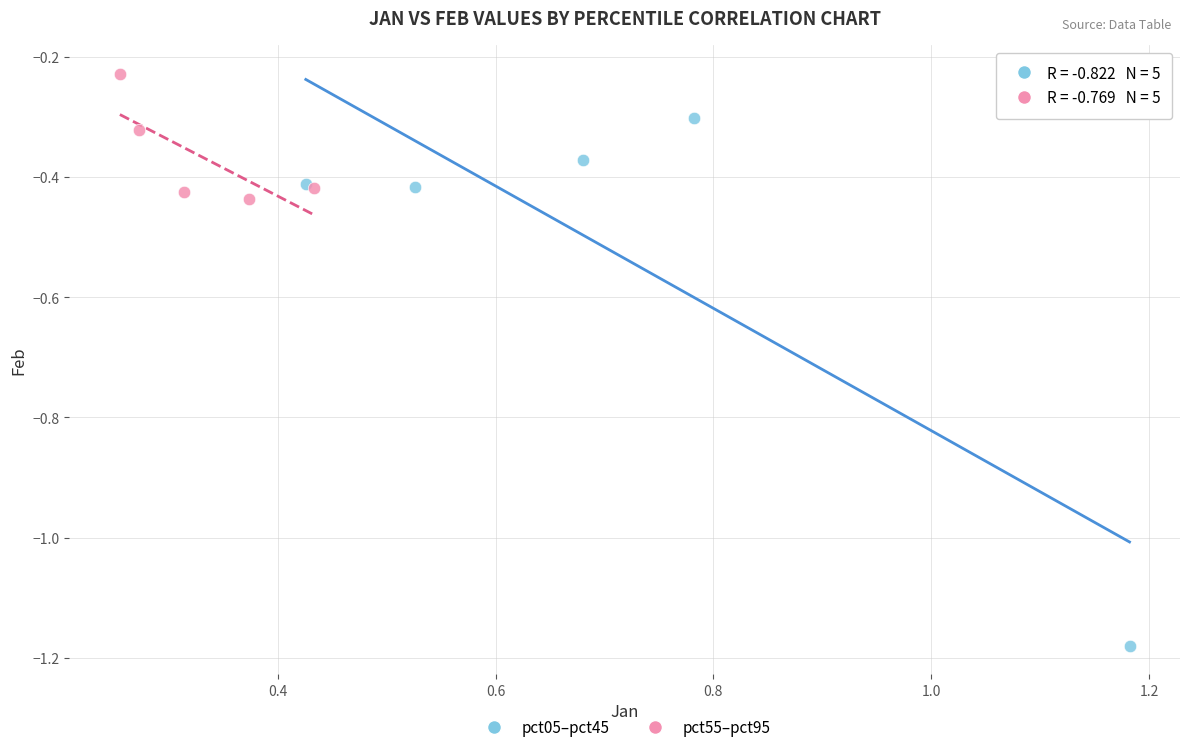

Which series has the largest Y range (max minus min)?

pct05–pct45